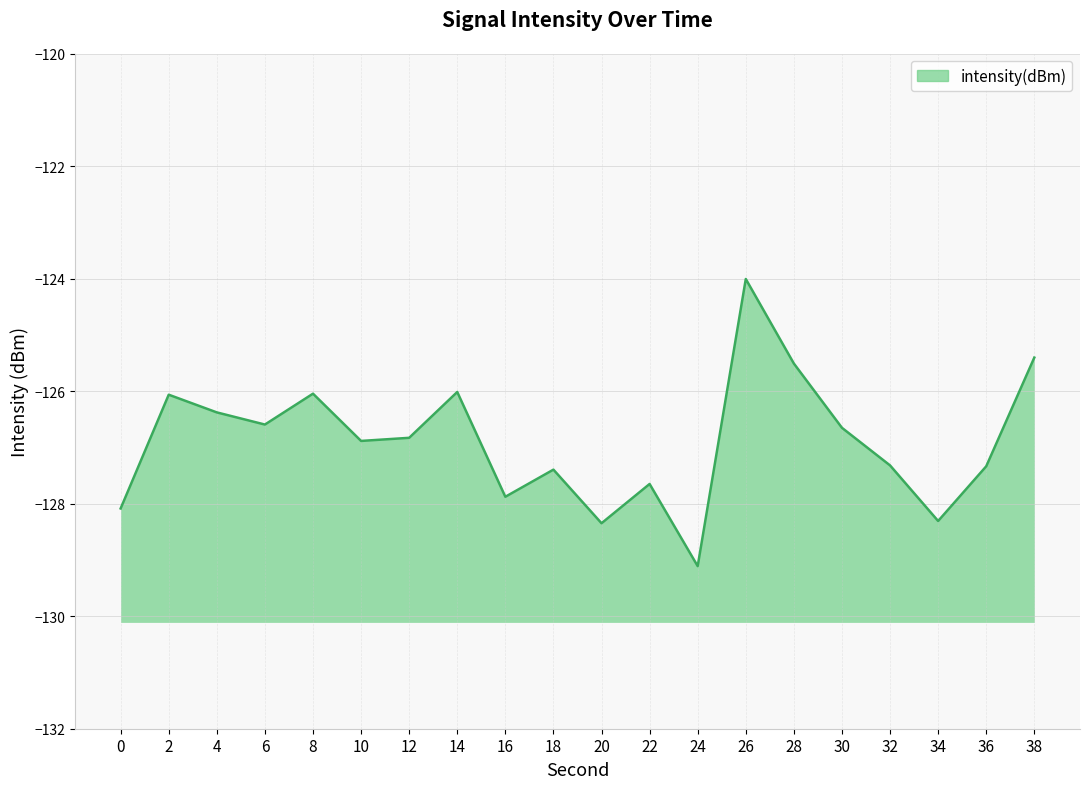

What is the sum of the values at 6 and 38?

-252.0